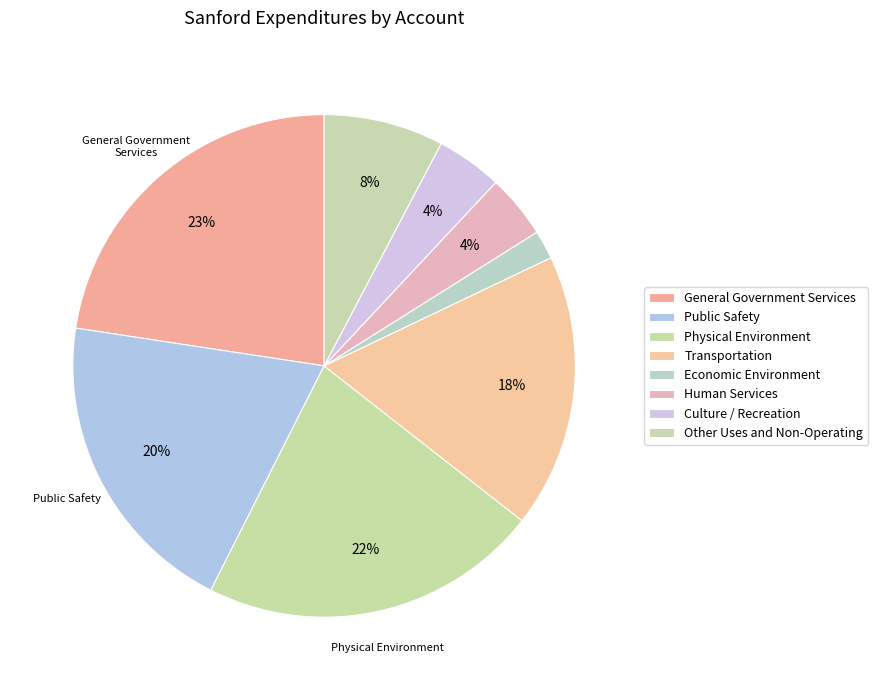

What is the ratio of the value at Other Uses and Non-Operating to the value at Human Services?

1.9